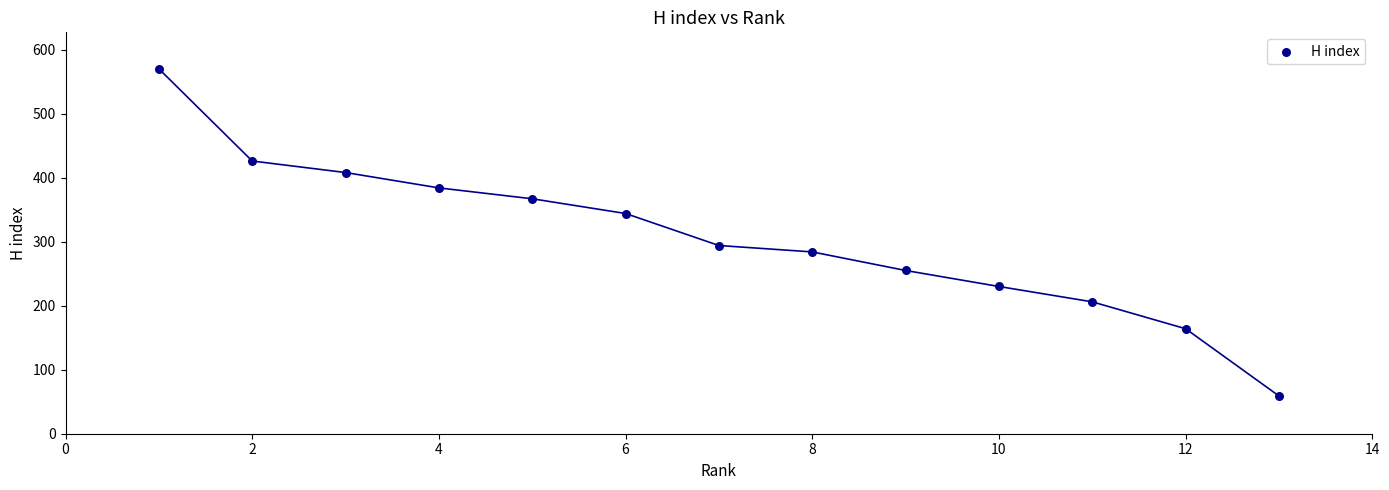

What is the range of Y values (max minus min)?

511